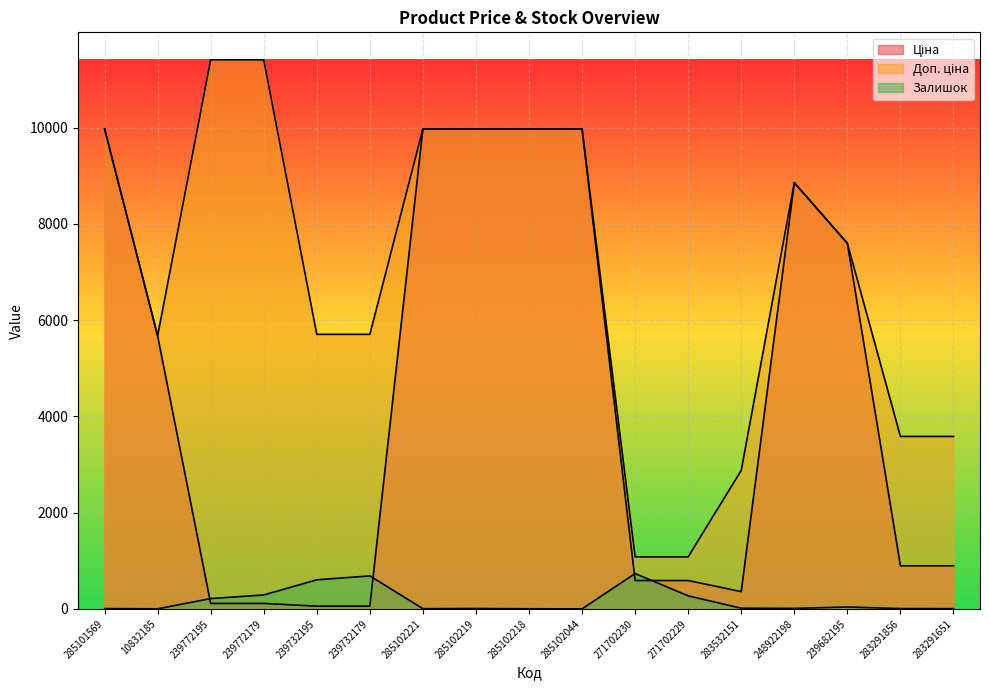

How many lines are shown in the chart?

3